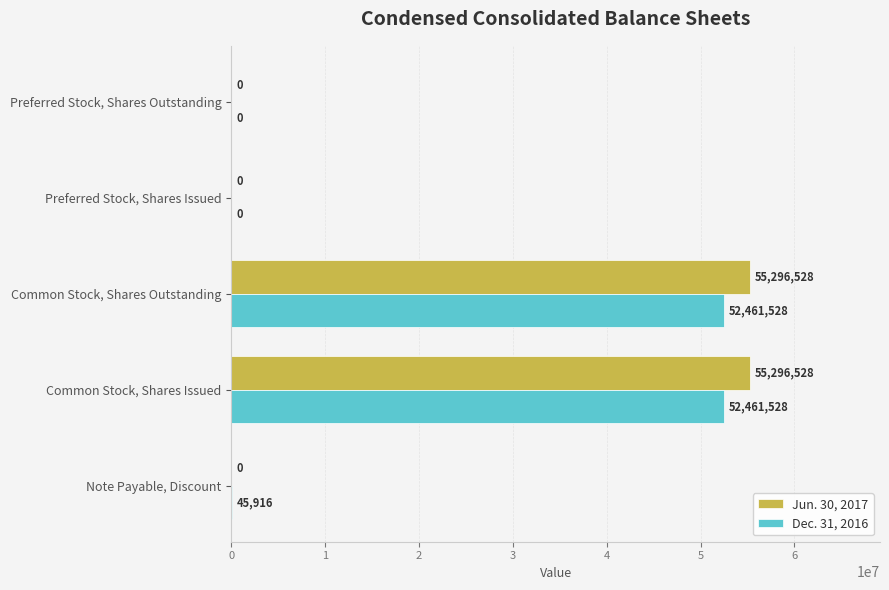

Which series changed the most between Note Payable, Discount and Common Stock, Shares Outstanding?

Jun. 30, 2017